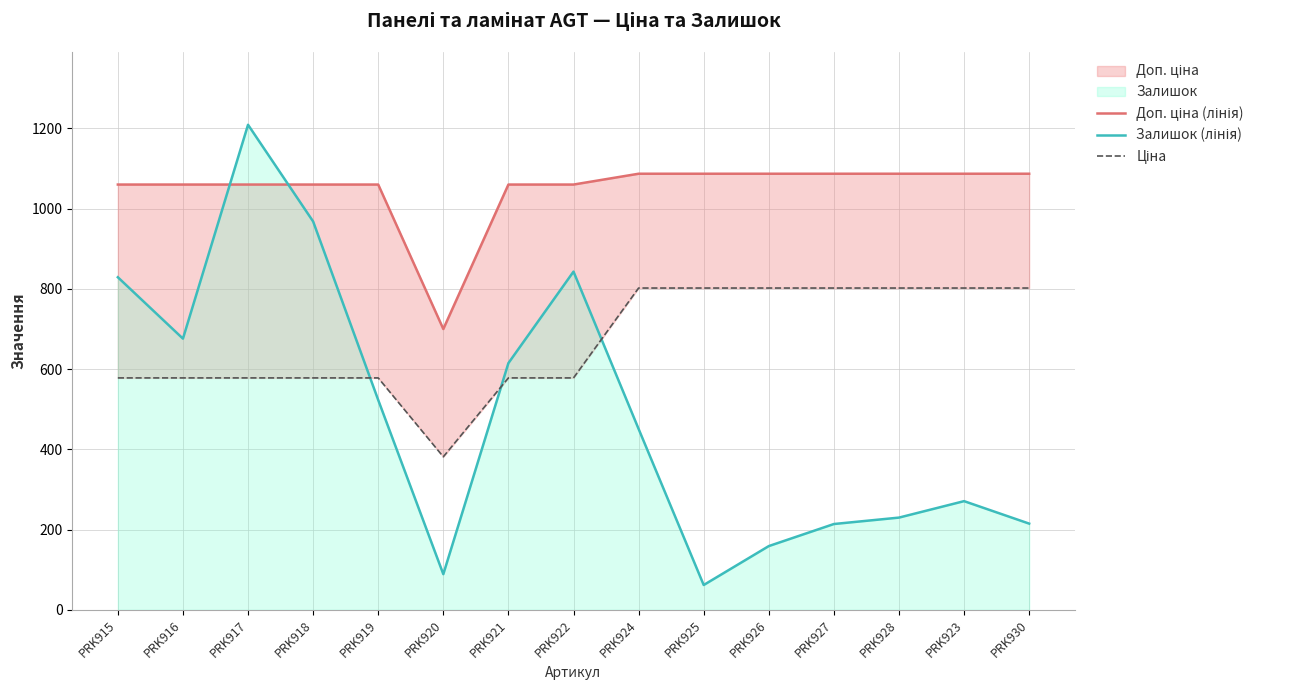

How many distinct data groups are displayed?

3